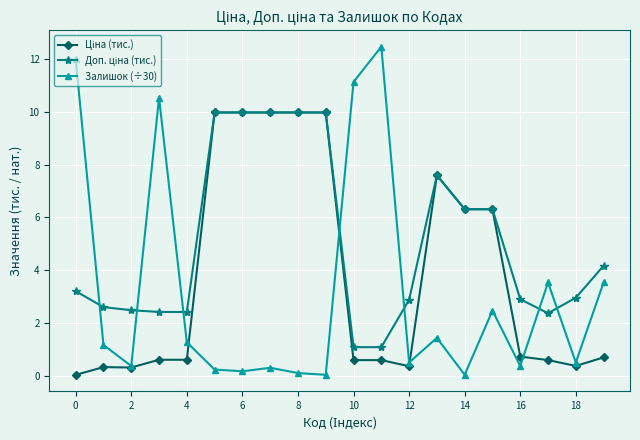

At how many categories does at least one series exceed 5?

12